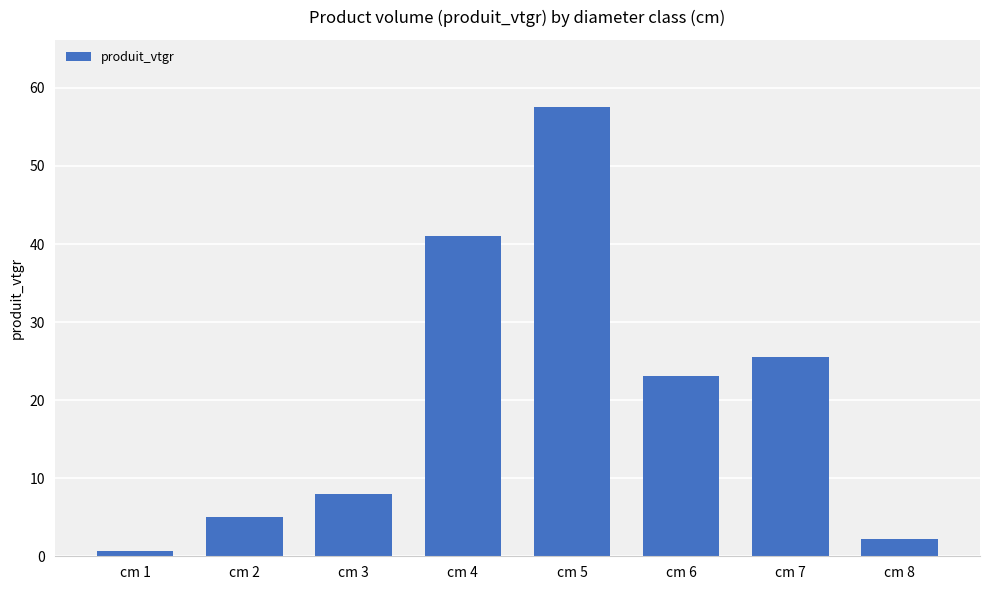

What is the average value?

20.4